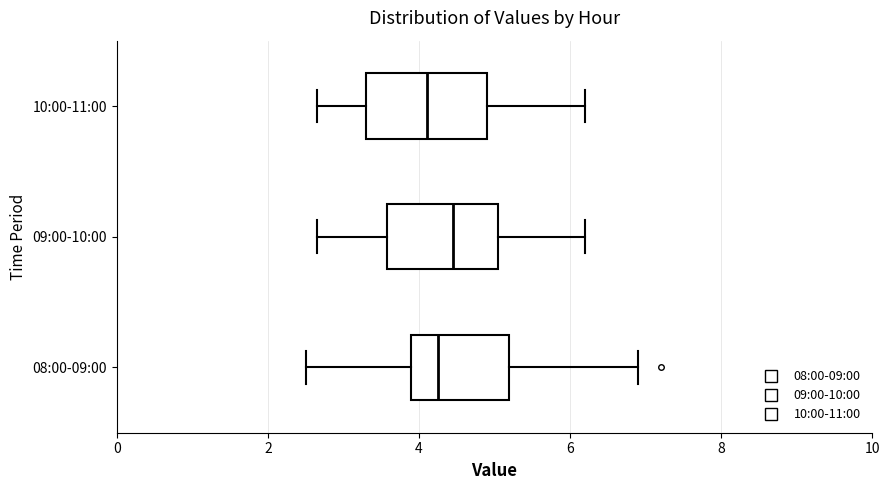

Reading bottom to top, transcribe this box plot: for each box, give where its median line is, the range the box spans, and where its two whiskers end, as read against the x-axis. The values are not printed on the chart, so give them approximately, as read against the axis.

08:00-09:00: median 4.2, box 4.0 to 5.2, whiskers 2.6 to 7.0
09:00-10:00: median 4.4, box 3.6 to 5.0, whiskers 2.6 to 6.2
10:00-11:00: median 4.2, box 3.4 to 5.0, whiskers 2.6 to 6.2